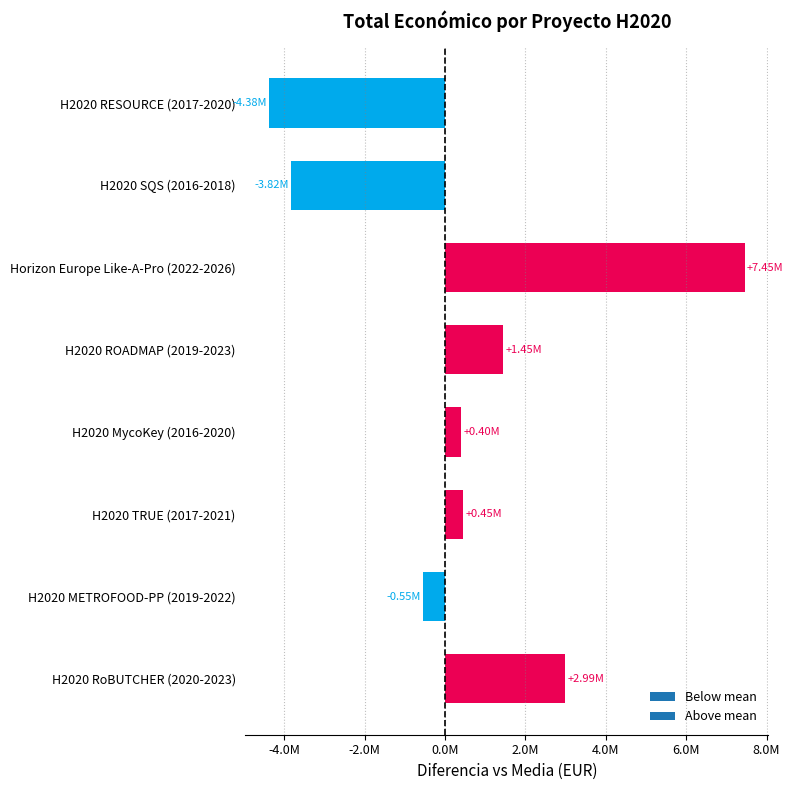

How many bars are there in total?

8